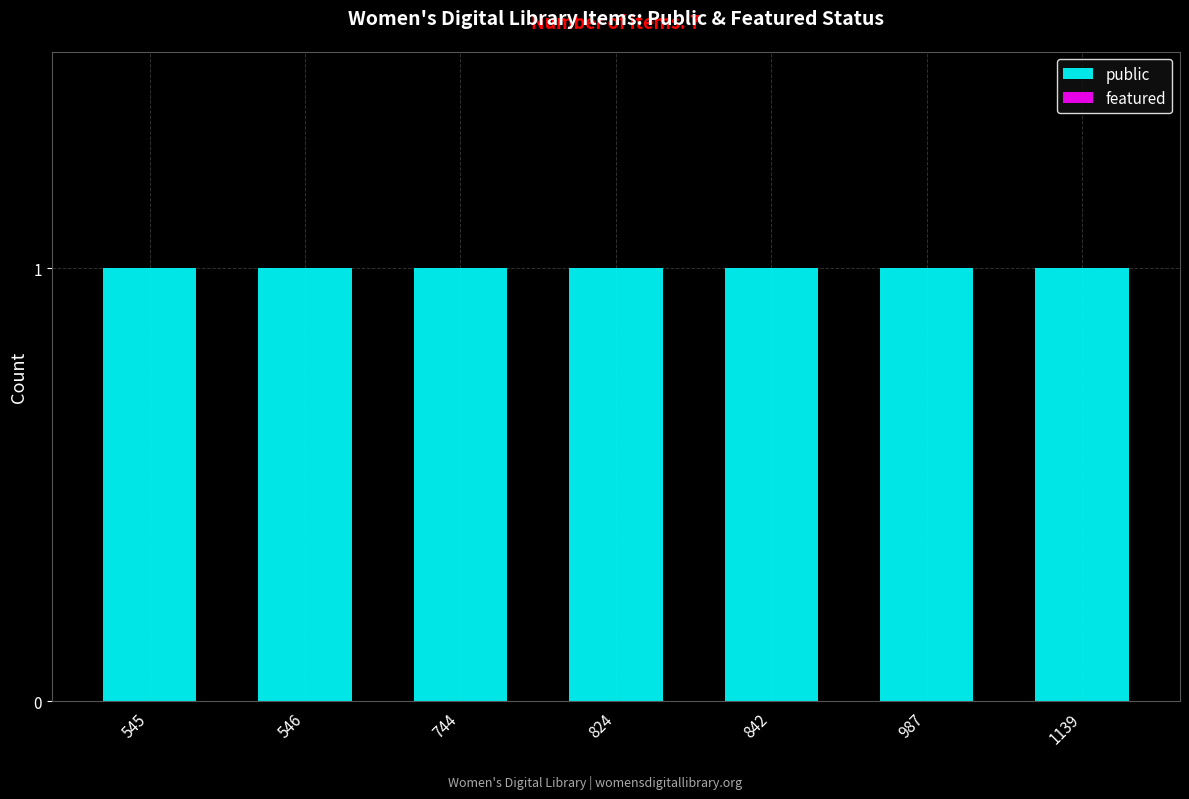

Reading right to left, list all the values displayed in this chart.

public: 1139=1	987=1	842=1	824=1	744=1	546=1	545=1
featured: 1139=0	987=0	842=0	824=0	744=0	546=0	545=0